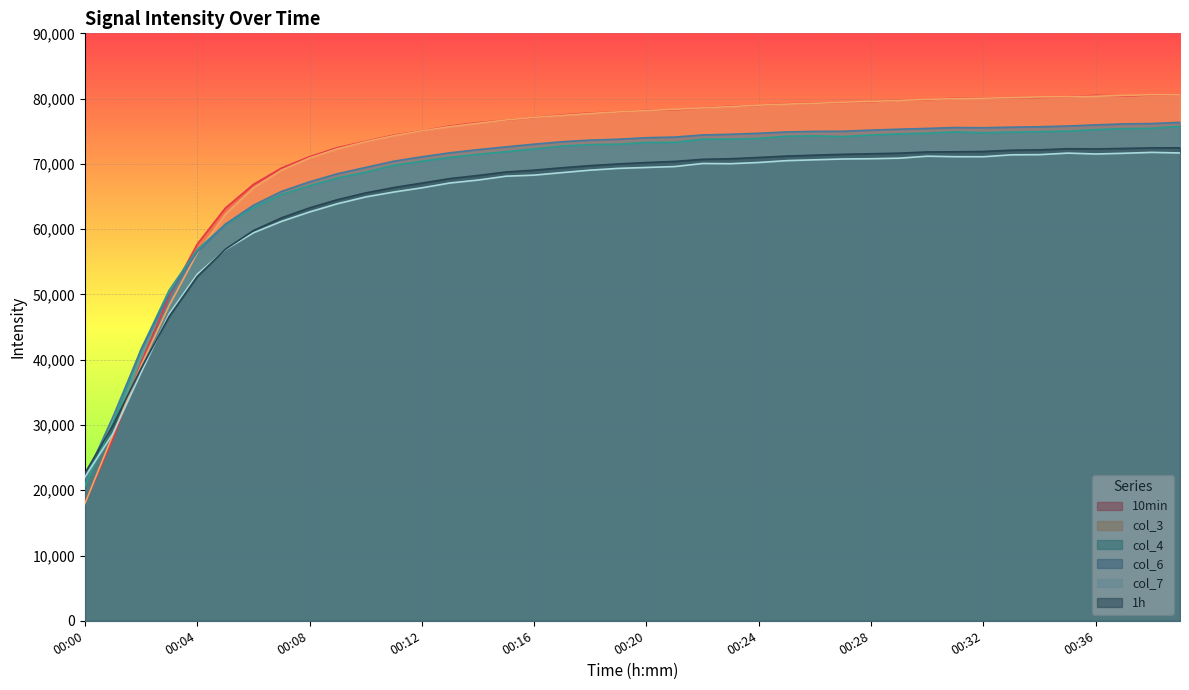

How many values in the col_3 series are below 78164?

20